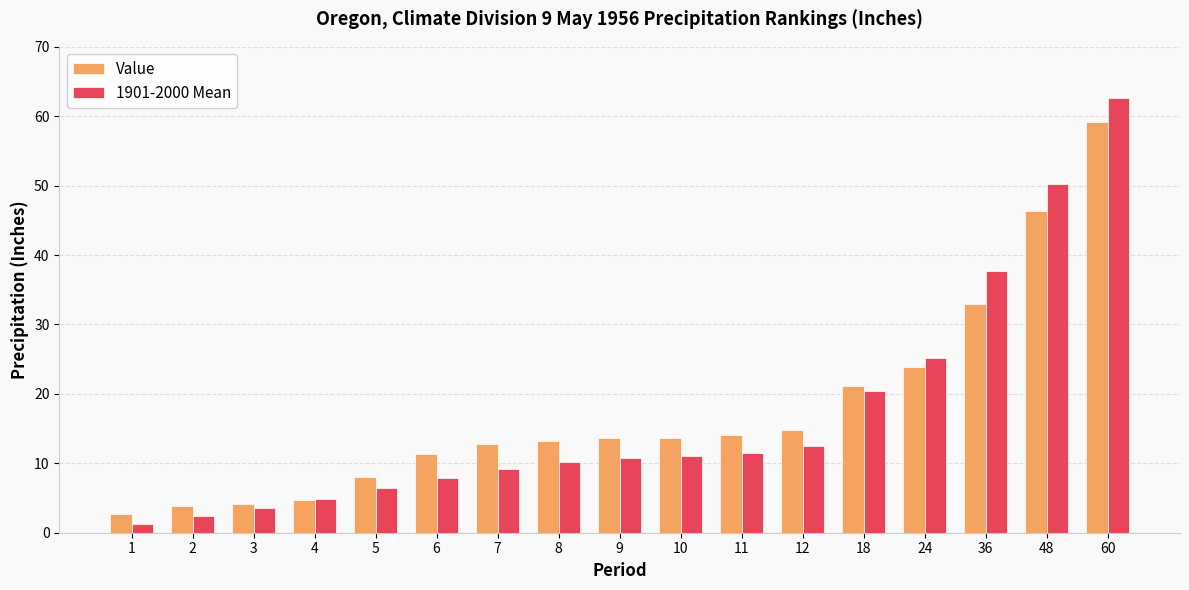

How many groups of bars are there?

17